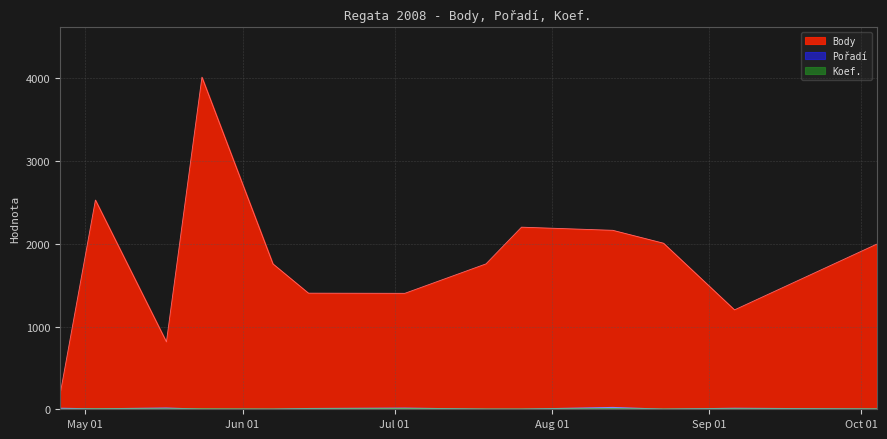

Reading right to left, extract all data points from this chart.

Body: 1996	1202	2008	2164	2202	1758	1402	1404	1758	4016	815	2530	168
Pořadí: 3	12	1	22	1	1	14	9	1	1	15	5	12
Koef.: 3	4	2	6	2	2	6	4	2	4	4	4	1